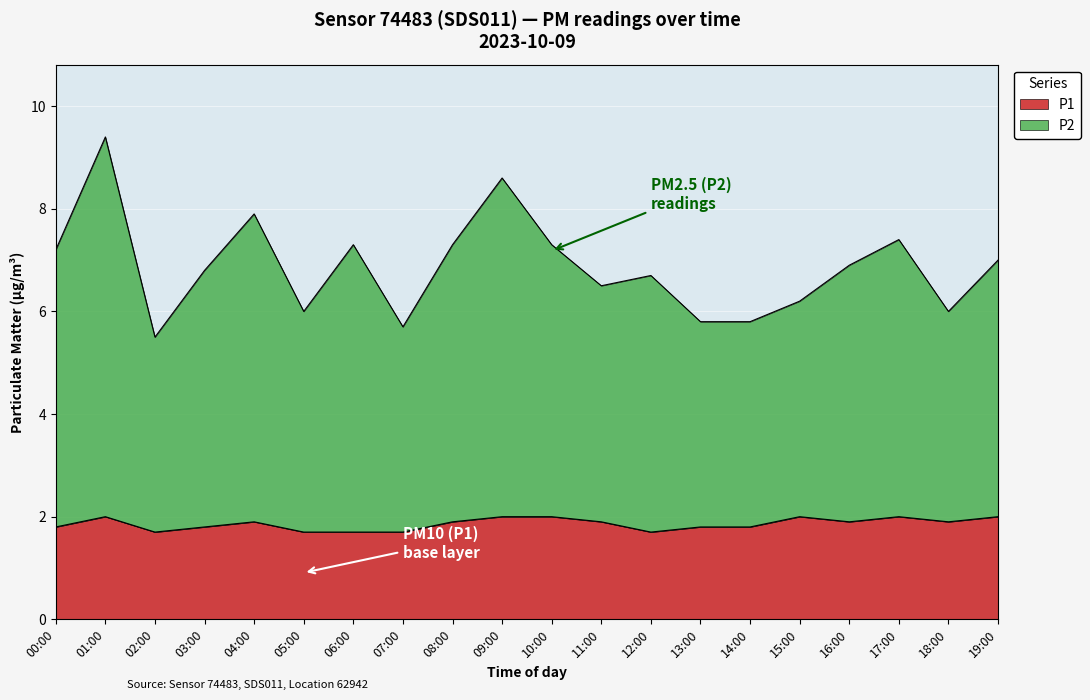

Which label corresponds to the largest value in the chart?

01:00